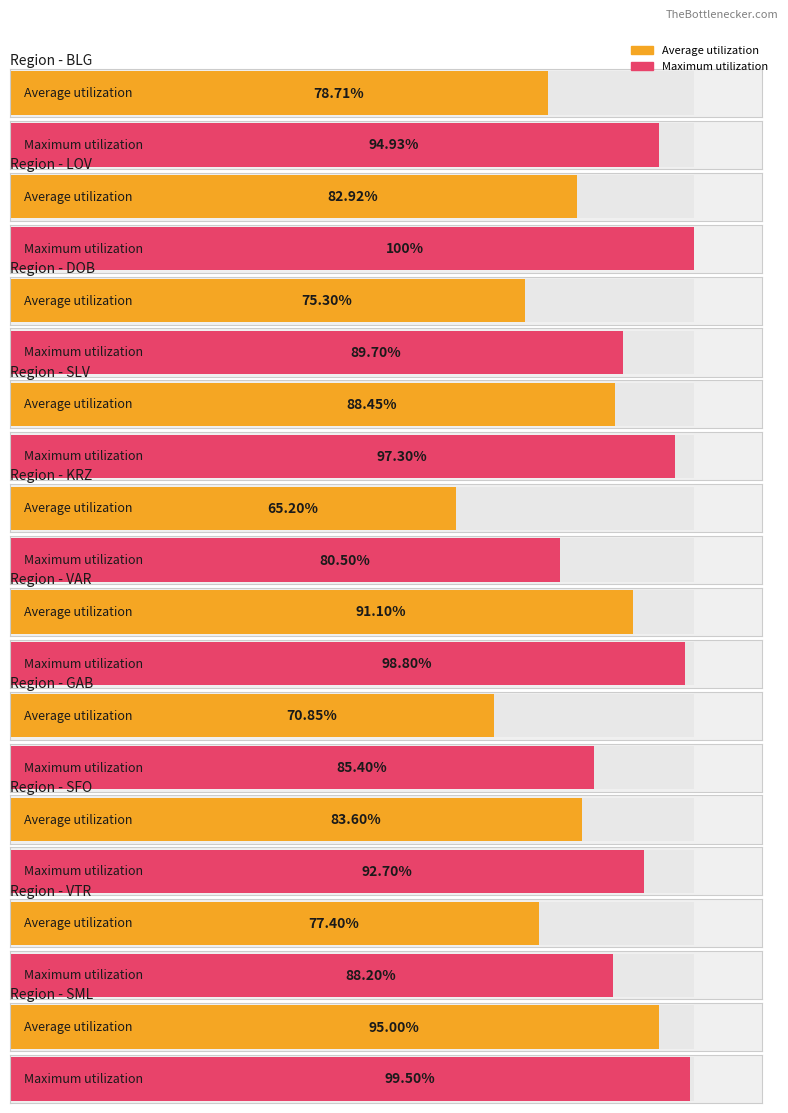

How many series are shown in this chart?

2